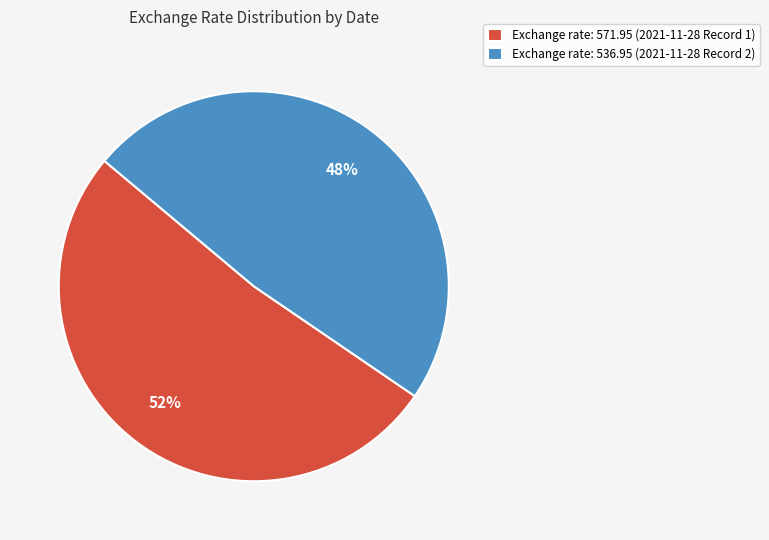

Approximately how many times larger is the value at Exchange rate: 536.95 (2021-11-28 Record 2) compared to Exchange rate: 571.95 (2021-11-28 Record 1)?

0.9